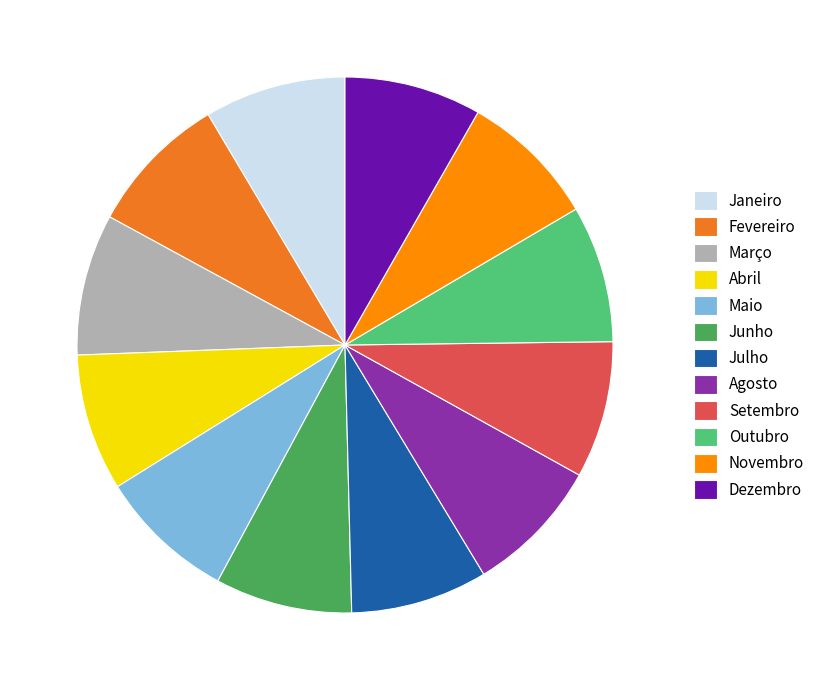

True or false: Janeiro accounts for 3% of the total.

False